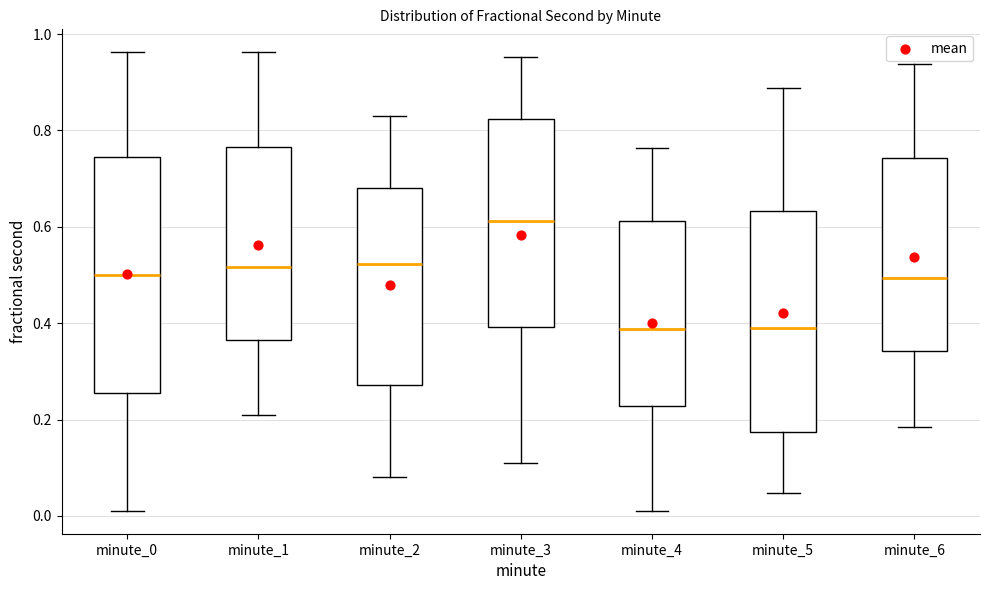

Comparing the boxes themselves (not the whiskers), which one is the tallest?

minute_0